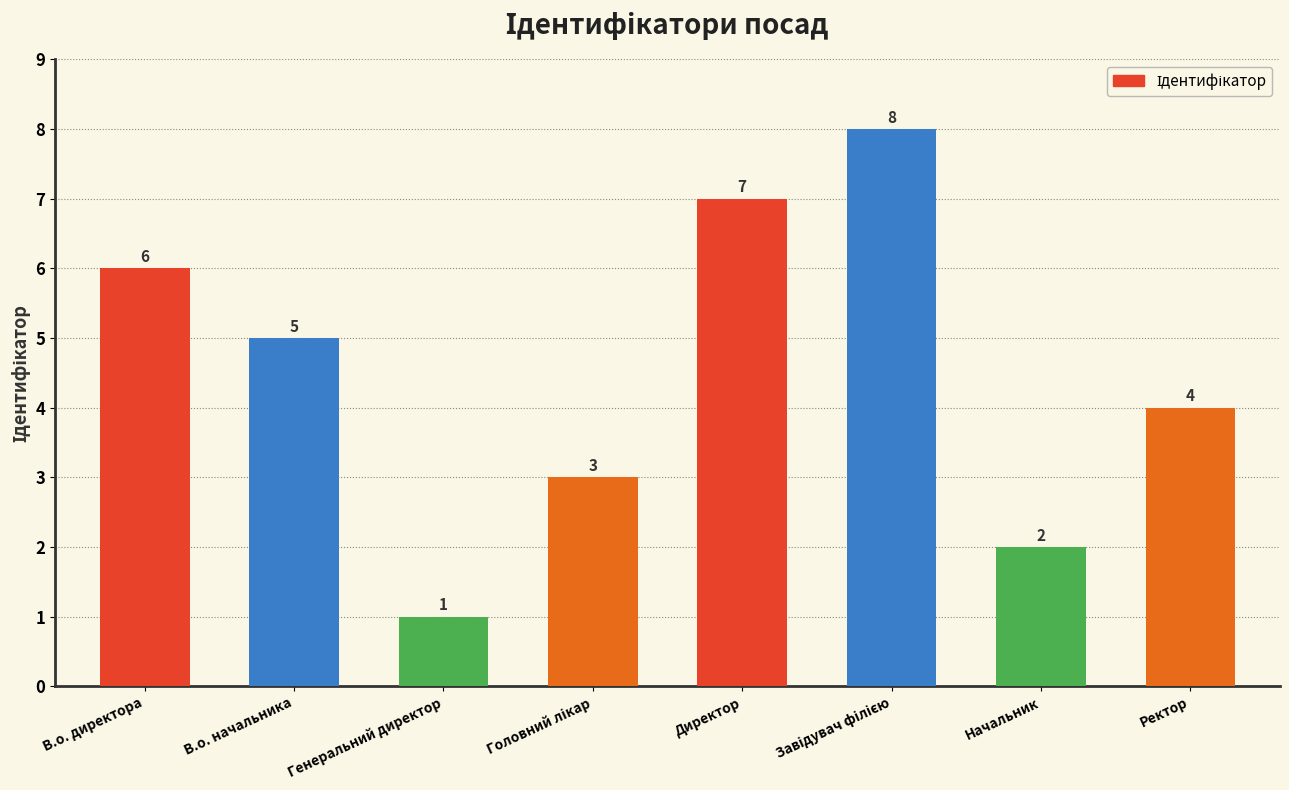

What is the smallest value displayed?

1